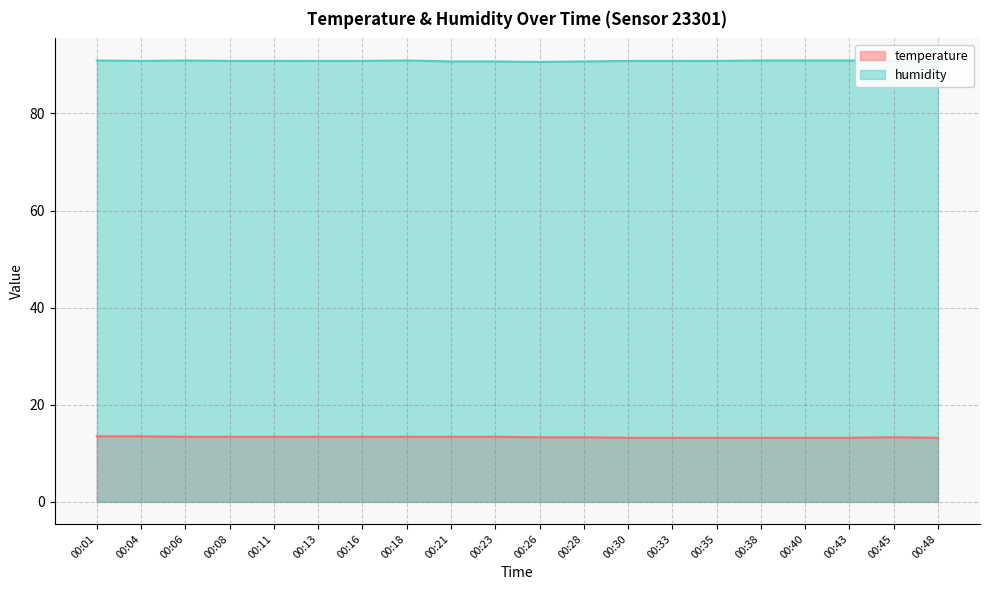

List the labels in order of temperature value, smallest first.

00:30, 00:33, 00:35, 00:38, 00:40, 00:43, 00:48, 00:26, 00:28, 00:45, 00:06, 00:08, 00:11, 00:13, 00:16, 00:18, 00:21, 00:23, 00:01, 00:04